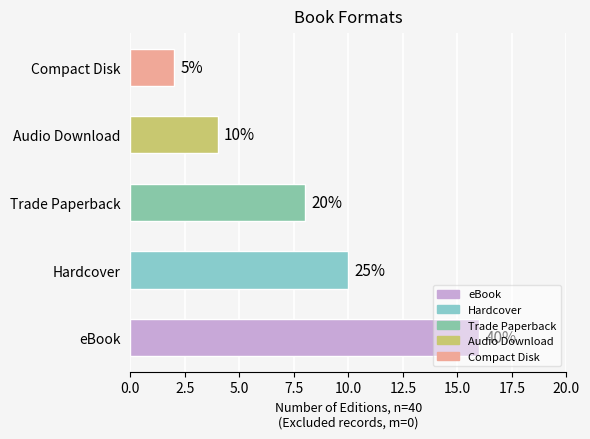

Rank the categories by value from highest to lowest.

eBook, Hardcover, Trade Paperback, Audio Download, Compact Disk